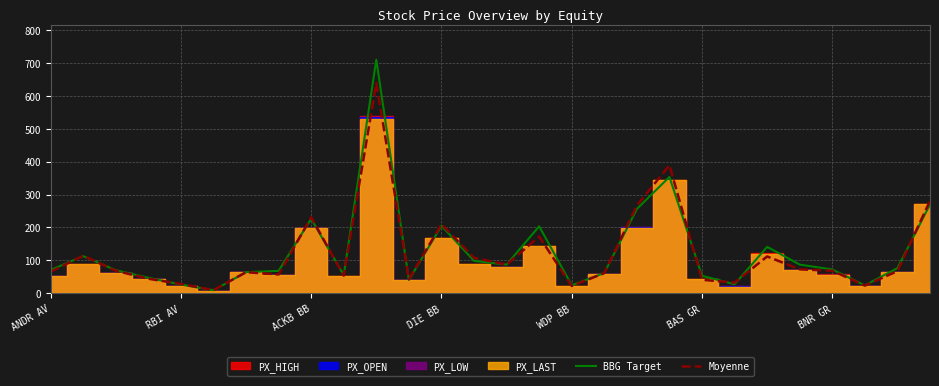

What is the value of the BBG Target point at the 12th from the left?

40.7